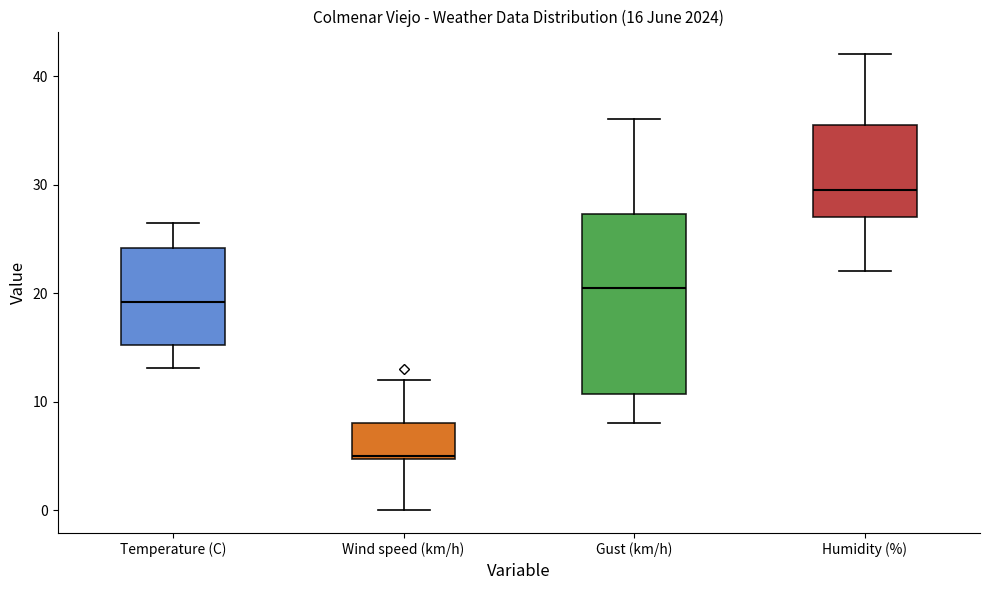

Which box's median line is the lowest?

Wind speed (km/h)